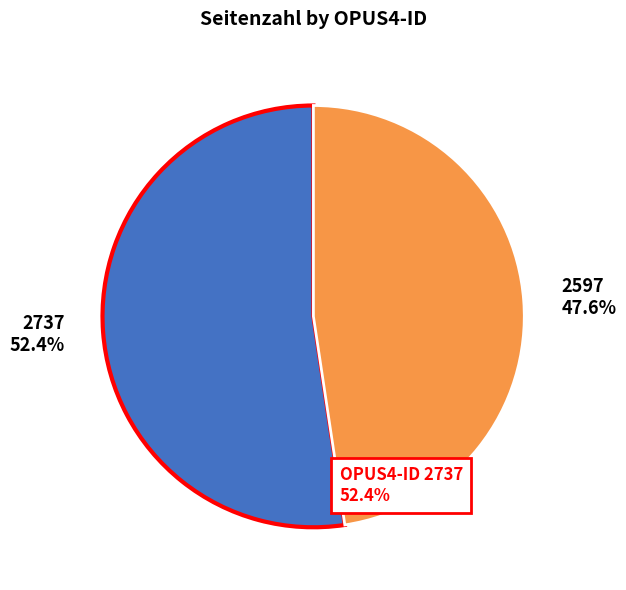

How many slices are in this pie chart?

2